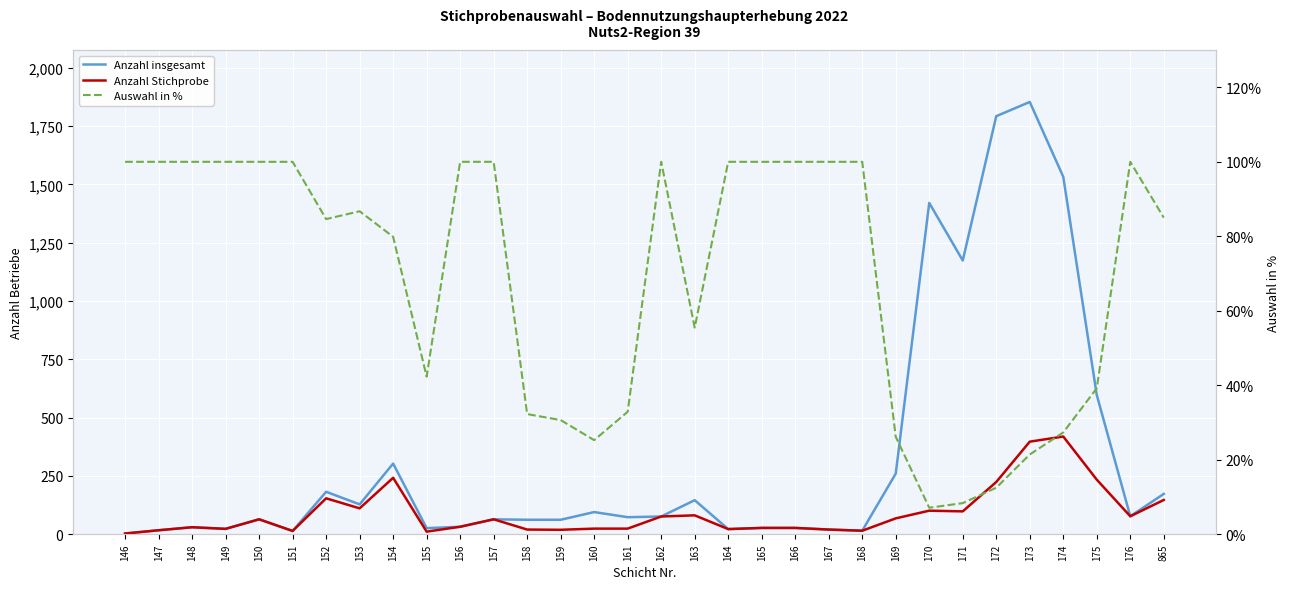

Where is Anzahl Stichprobe nearest to the value 211?

172